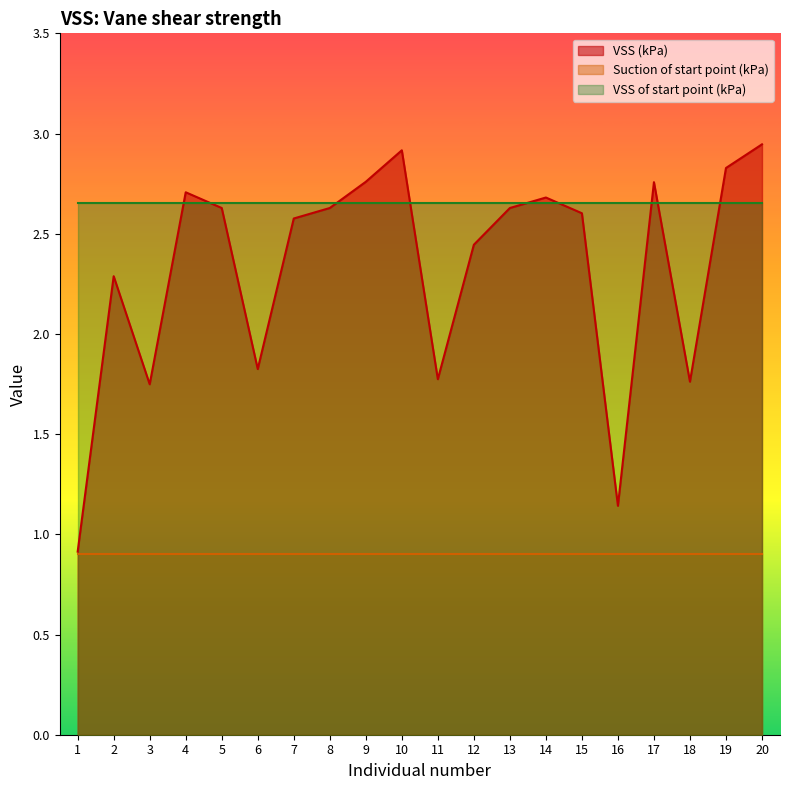

True or false: VSS (kPa) has a value of 2.6 at 7.

True